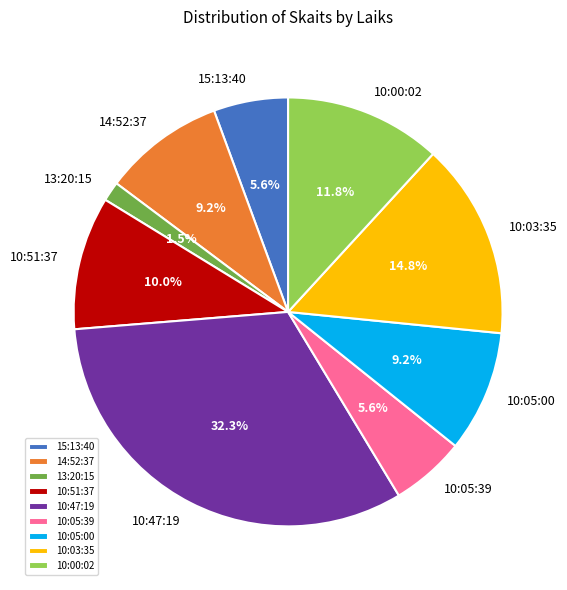

Which category has the smallest portion of the pie?

13:20:15